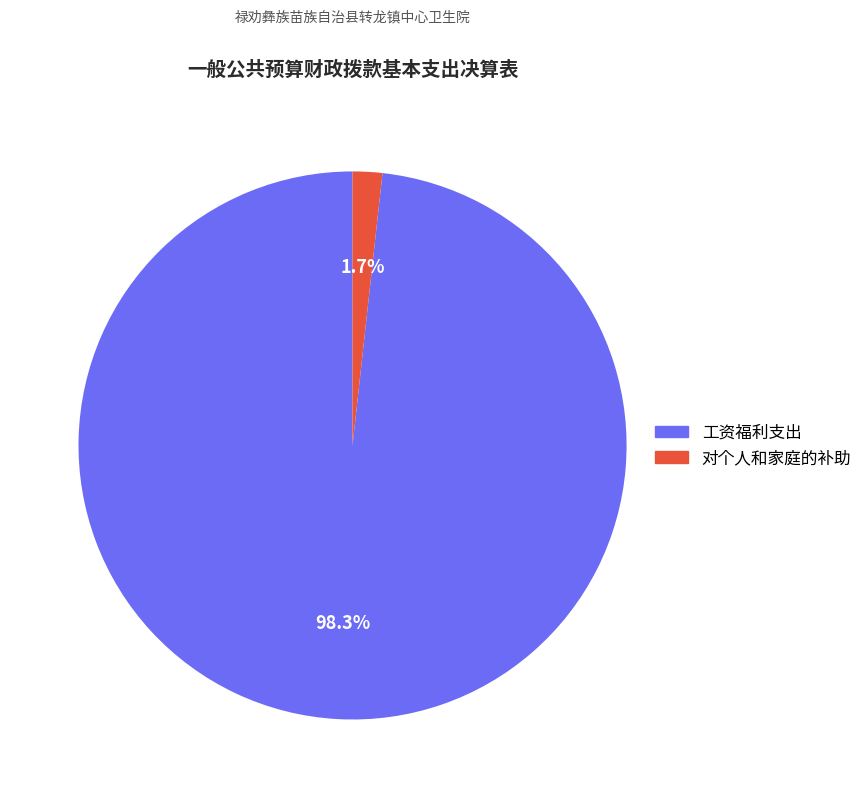

How many segments does this pie chart have?

2